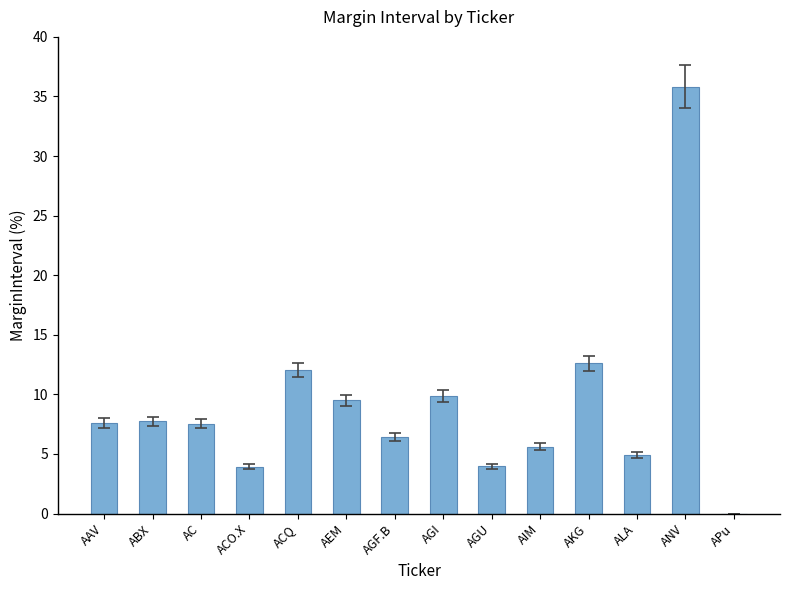

Where does the data first go above 7?

AAV